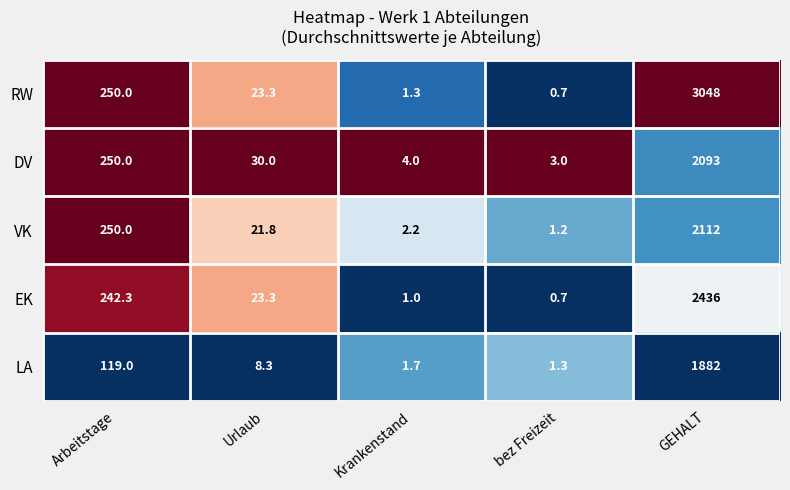

At which category does the chart reach its minimum across all series?

bez Freizeit